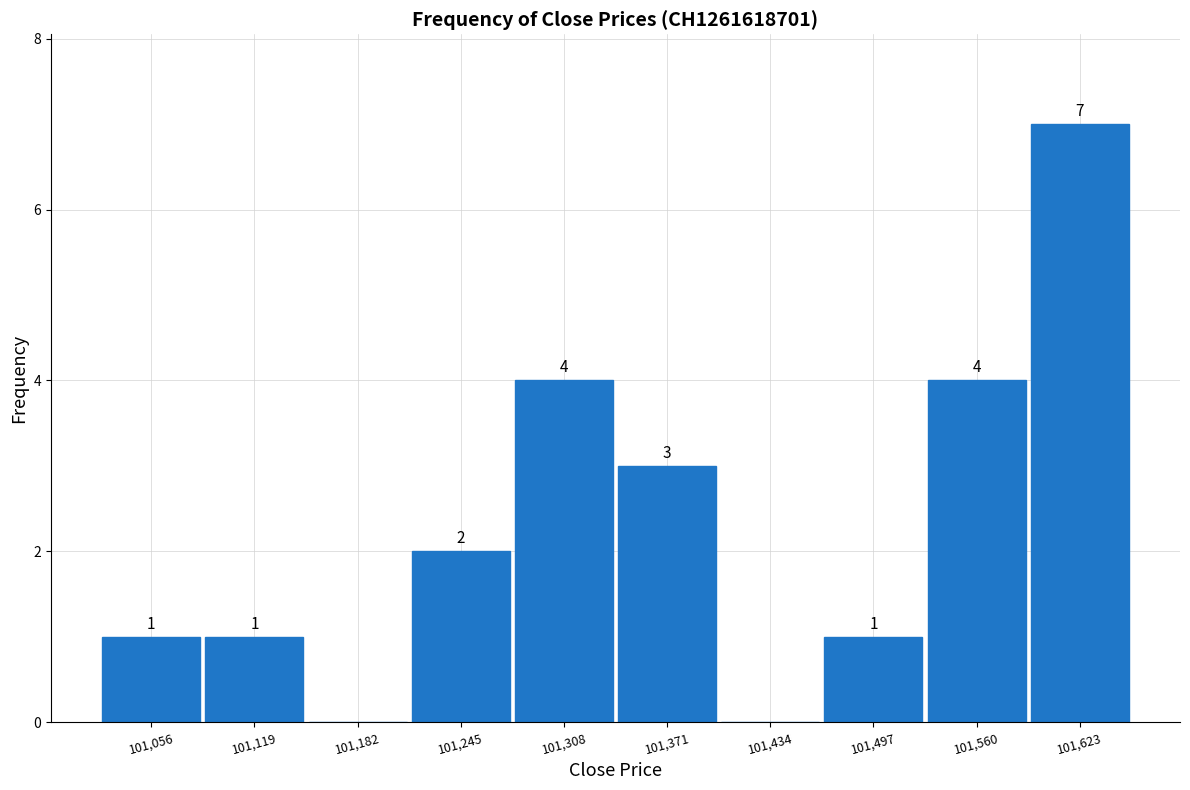

Which range on the x-axis has the tallest bar?

101592 to 101655